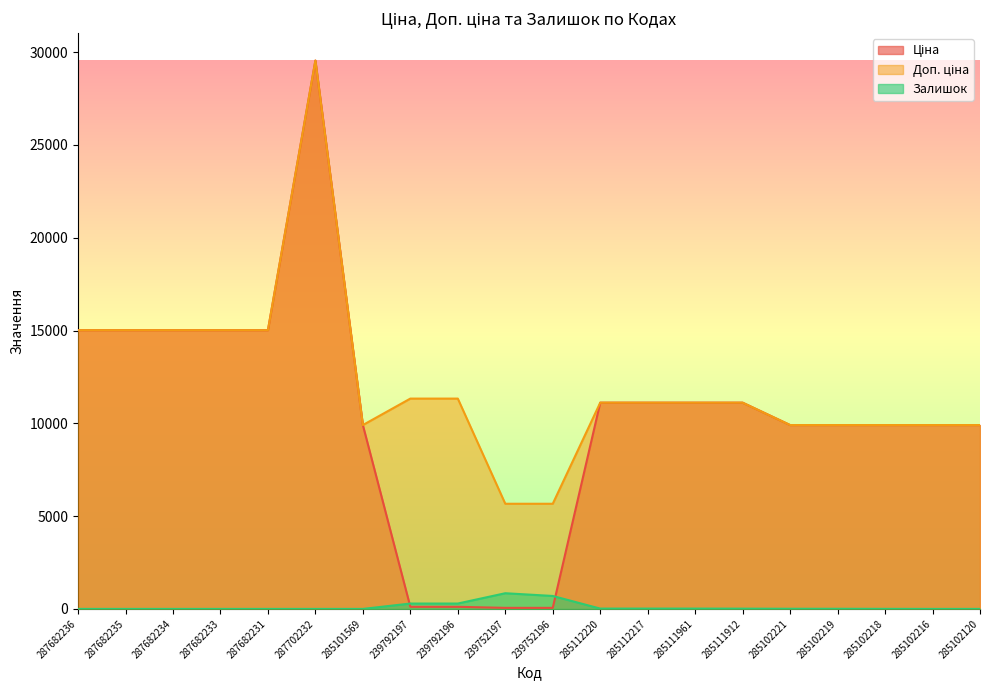

What is the lowest value of the Ціна series?

56.7